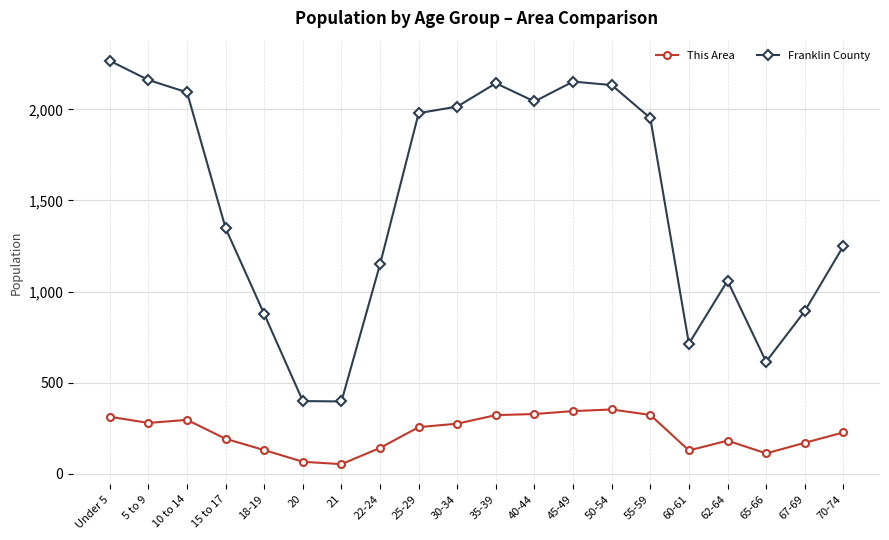

Is the value of This Area at 25-29 greater than the value of Franklin County at Under 5?

No